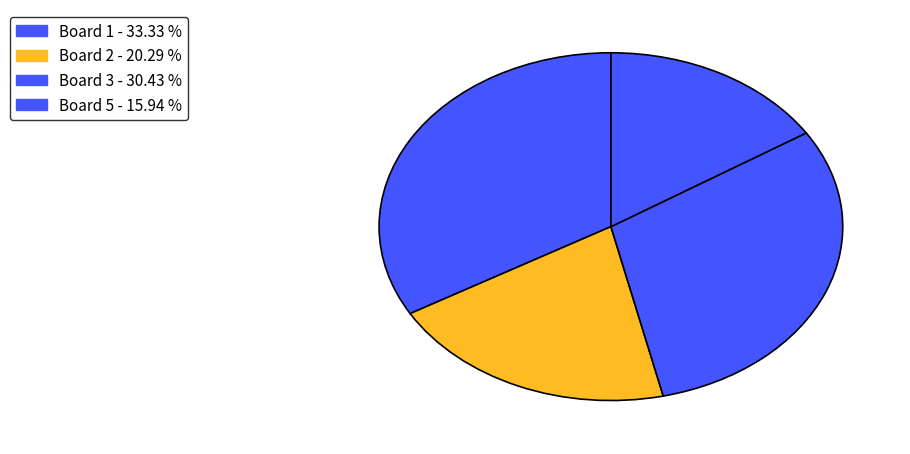

Is there any slice that represents more than half of the pie?

No